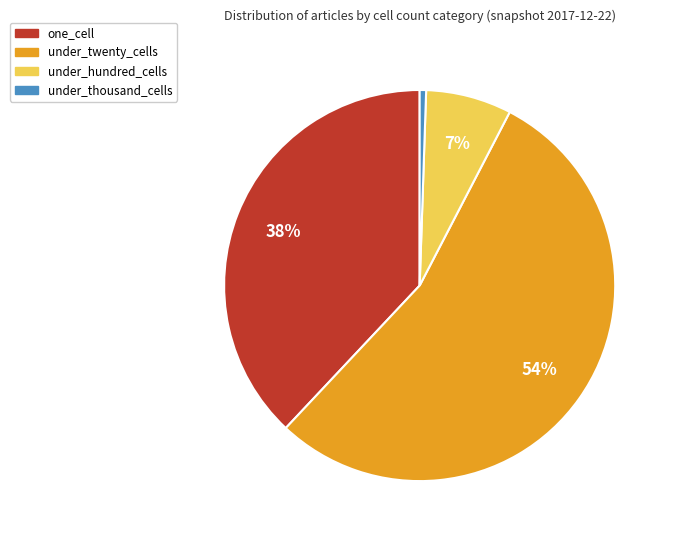

Is there any slice that represents more than half of the pie?

Yes